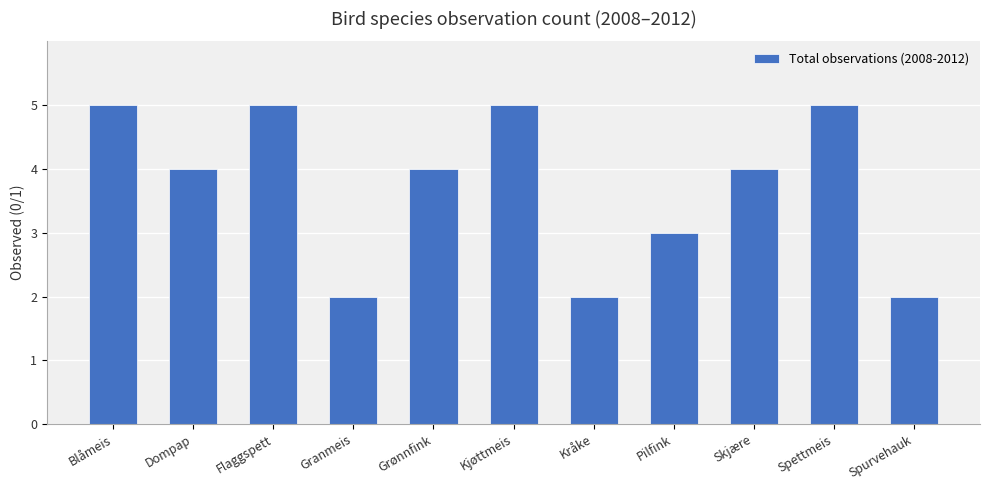

What is the difference between the maximum and minimum values?

3